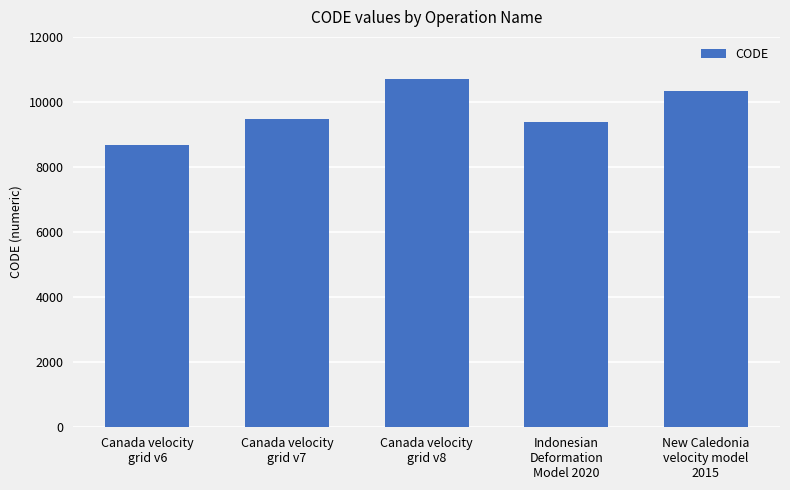

Reading right to left, list all the values displayed in this chart.

10323	9375	10707	9483	8676